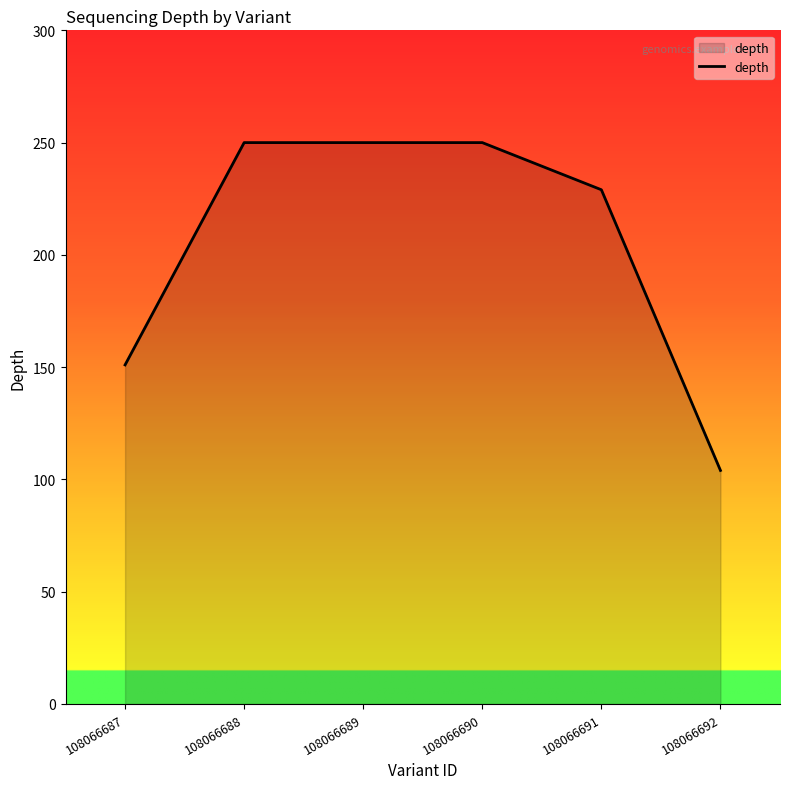

At which category does the chart reach its minimum across all series?

108066692